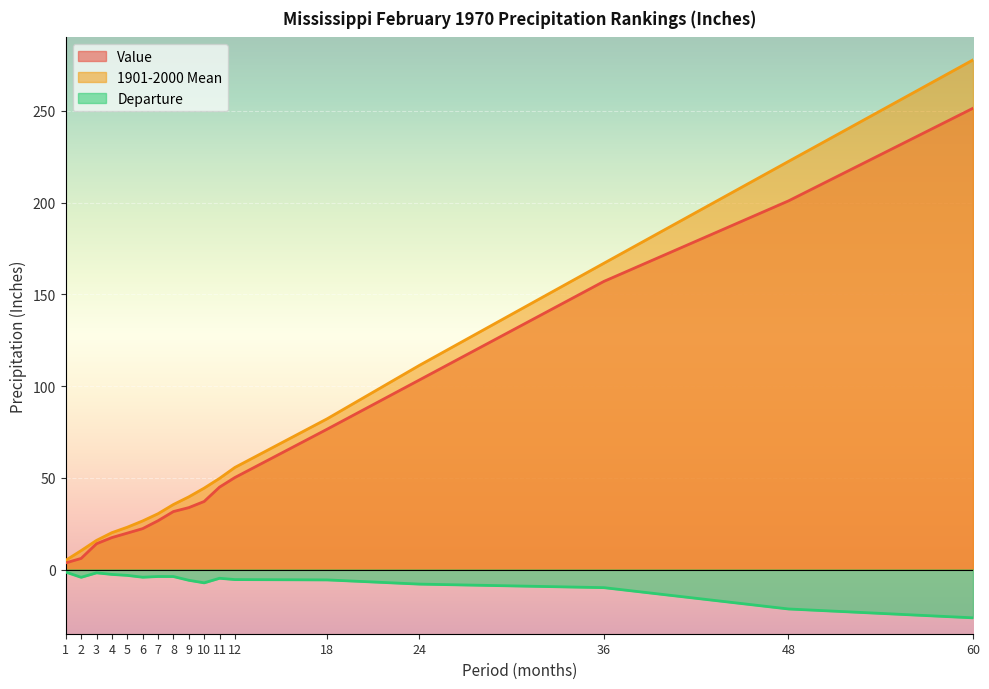

Reading left to right, transcribe all the data shown in this chart.

Value: 3.6	6.0	14.1	17.4	19.8	22.3	26.6	31.6	33.7	37.1	44.9	50.1	76.5	103.3	157.0	200.9	251.4
1901-2000 Mean: 5.0	10.3	15.9	20.1	23.0	26.5	30.4	35.4	39.6	44.4	49.7	55.6	82.2	111.3	166.9	222.4	277.7
Departure: -1.4	-4.2	-1.8	-2.7	-3.2	-4.2	-3.8	-3.8	-5.9	-7.3	-4.8	-5.5	-5.7	-8.0	-9.9	-21.5	-26.3